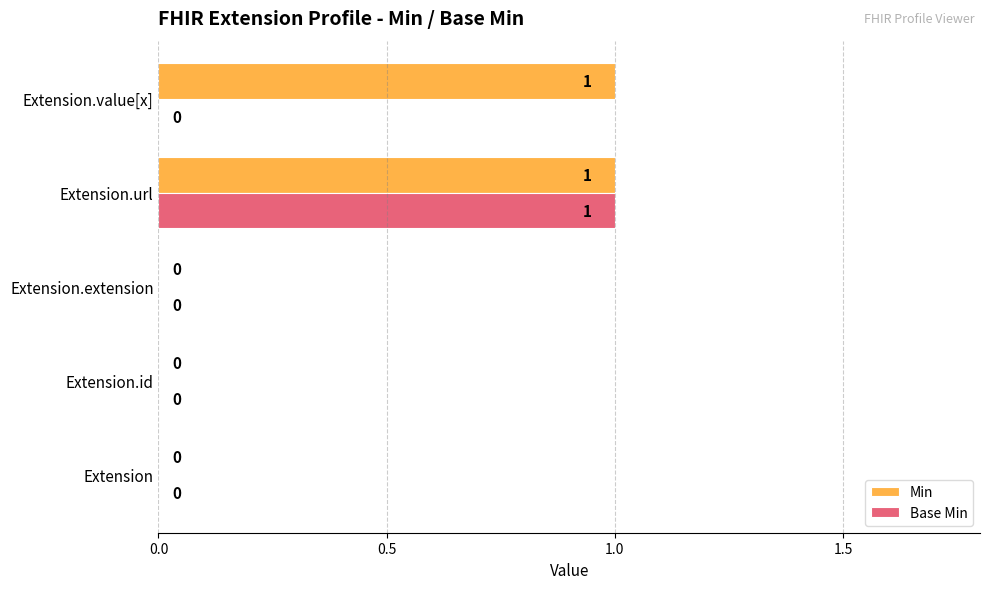

Is the value of Min at Extension.value[x] greater than the value of Base Min at Extension.id?

Yes